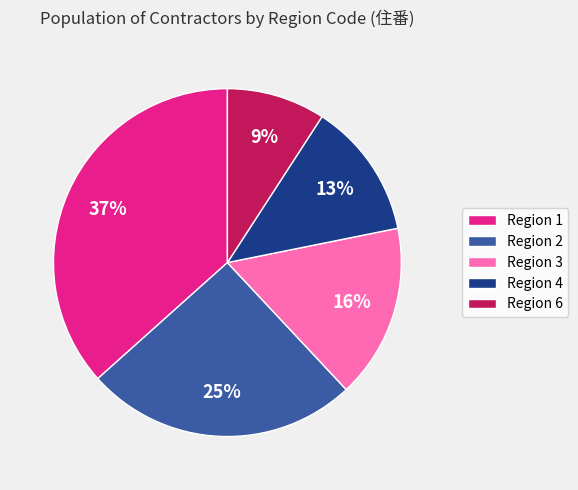

The Region 3 slice represents 16% of the pie. True or false?

True